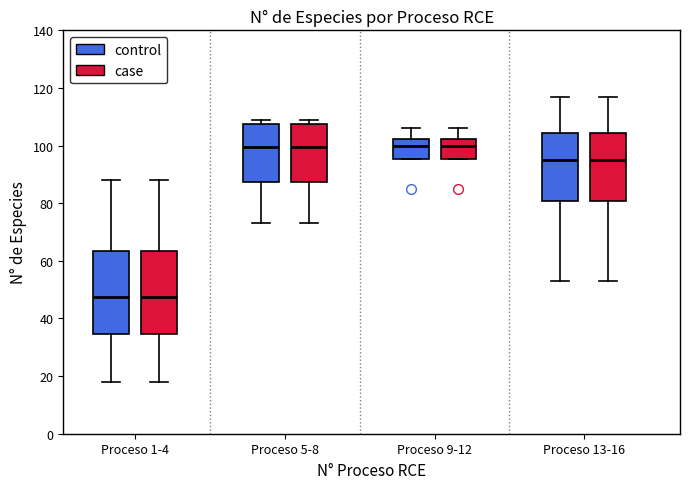

Where does the median line of the box for Proceso 13-16 (case) sit on the y-axis? The values are not printed on the chart, so give them approximately, as read against the axis.

96